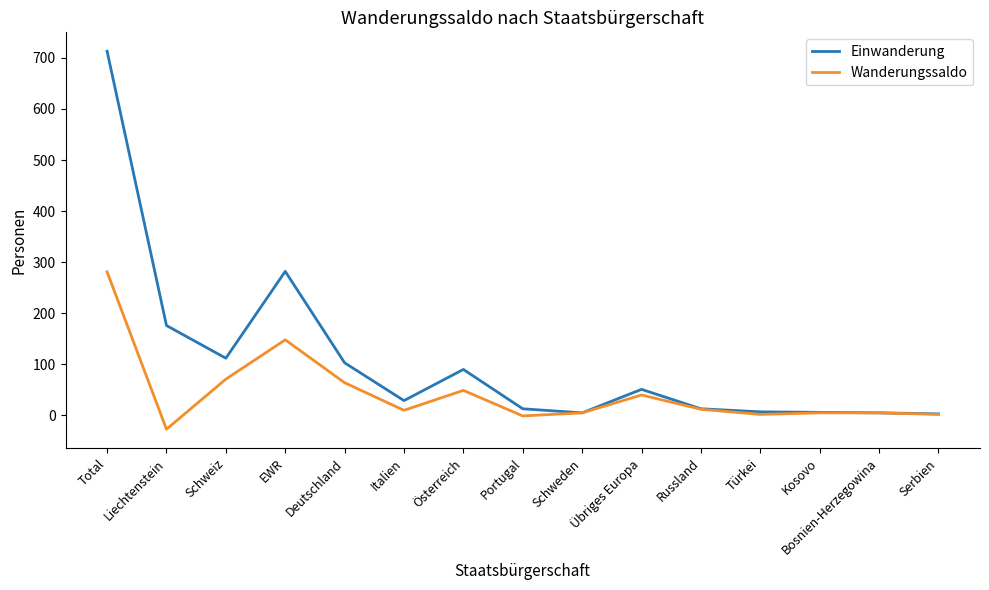

Is the value of Wanderungssaldo at Serbien greater than the value of Einwanderung at Total?

No